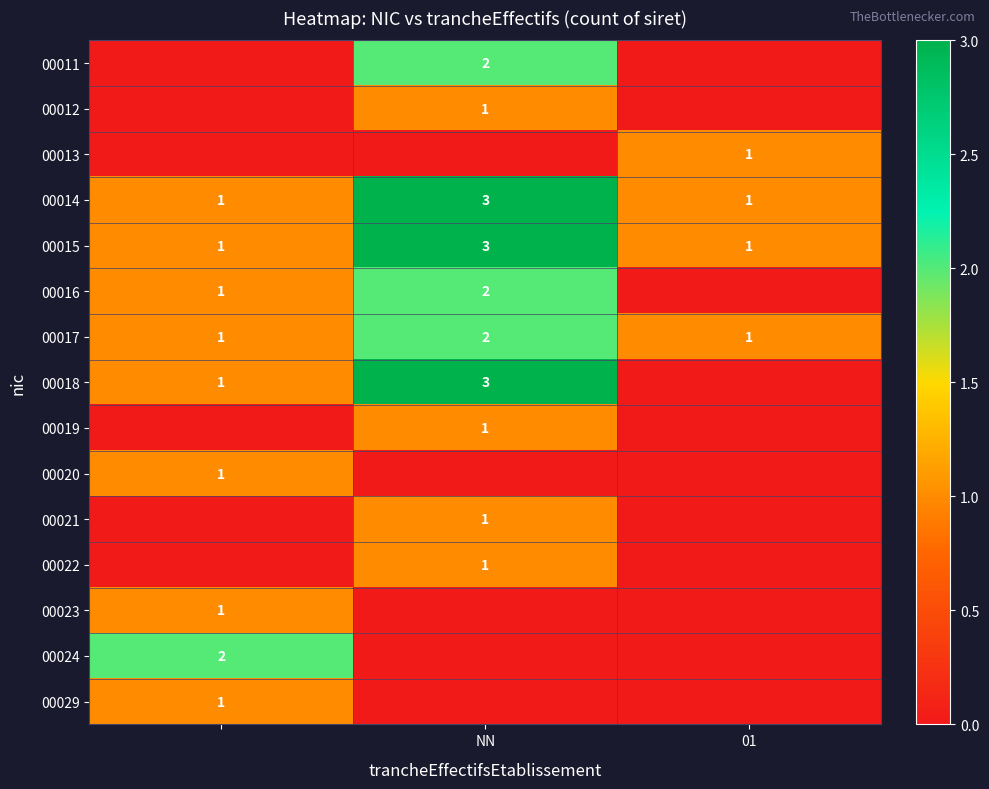

True or false: 00019 has a value of 1 at NN.

True